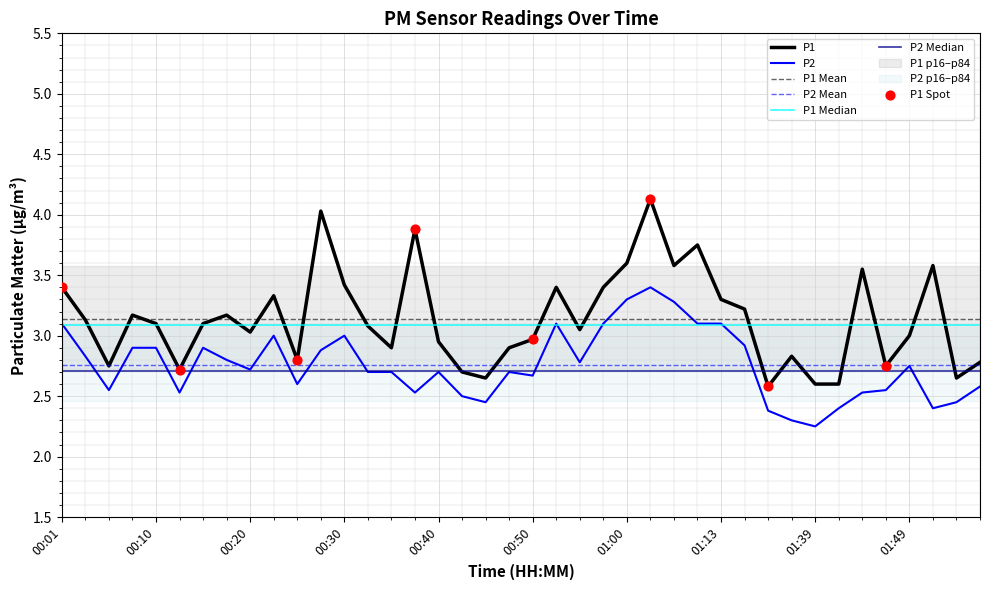

Is the value of P1 at 00:48 greater than the value of P2 at 00:25?

Yes